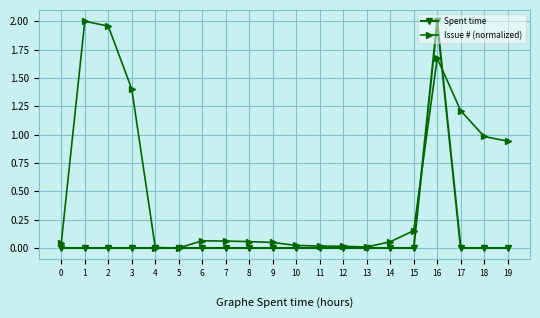

Does the chart have visible grid lines?

Yes